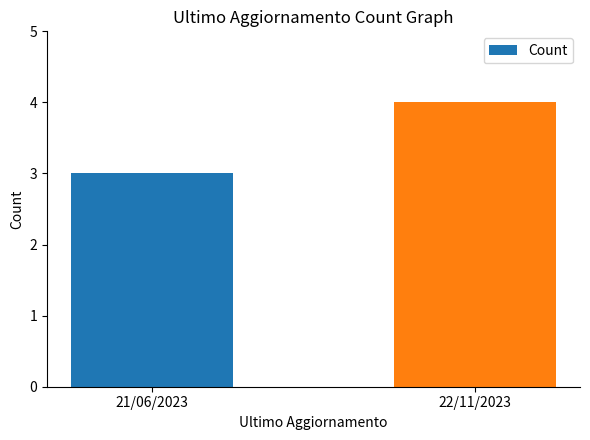

Rank the categories by value from highest to lowest.

22/11/2023, 21/06/2023